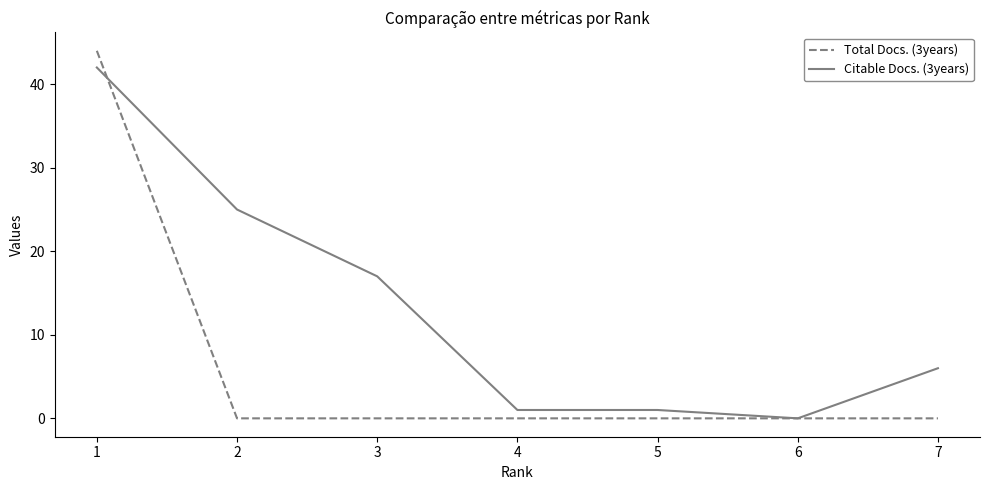

True or false: Total Docs. (3years) has a value of -14 at 2.

False